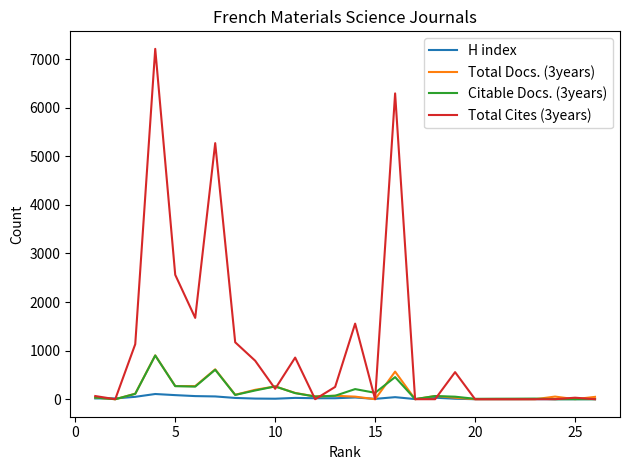

What is the value of the Citable Docs. (3years) point at the 19th from the left?

88